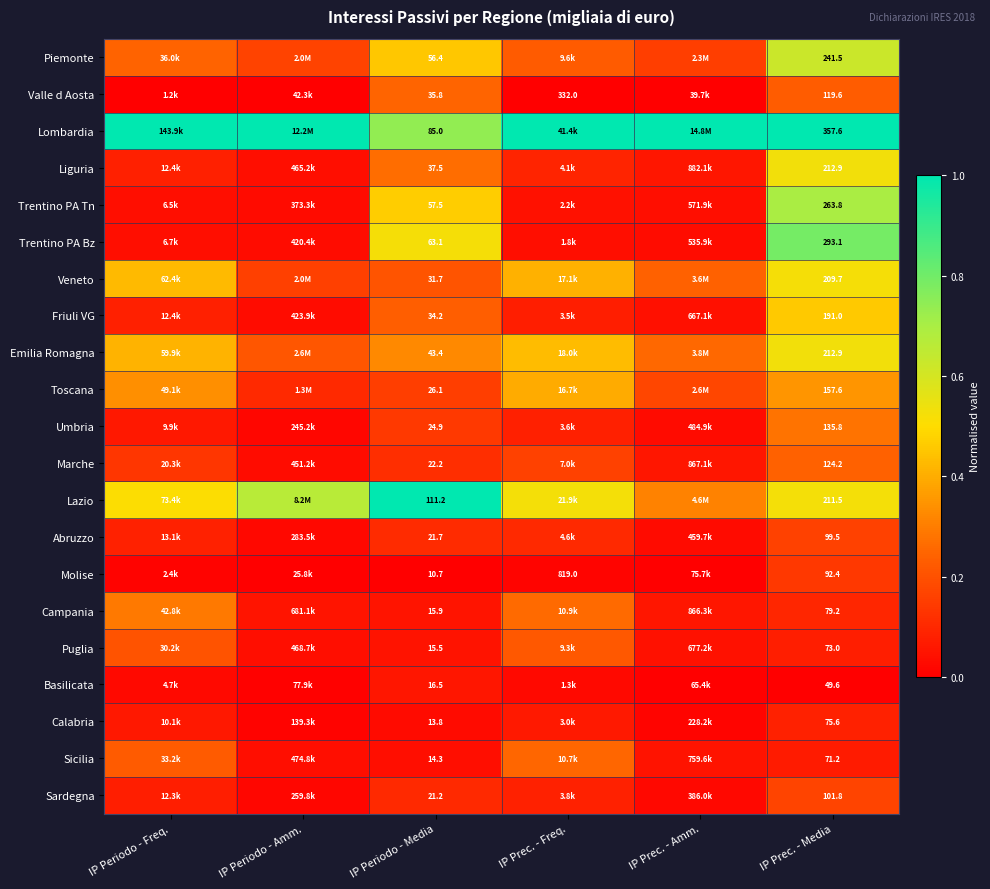

How many data points does each series have?

6